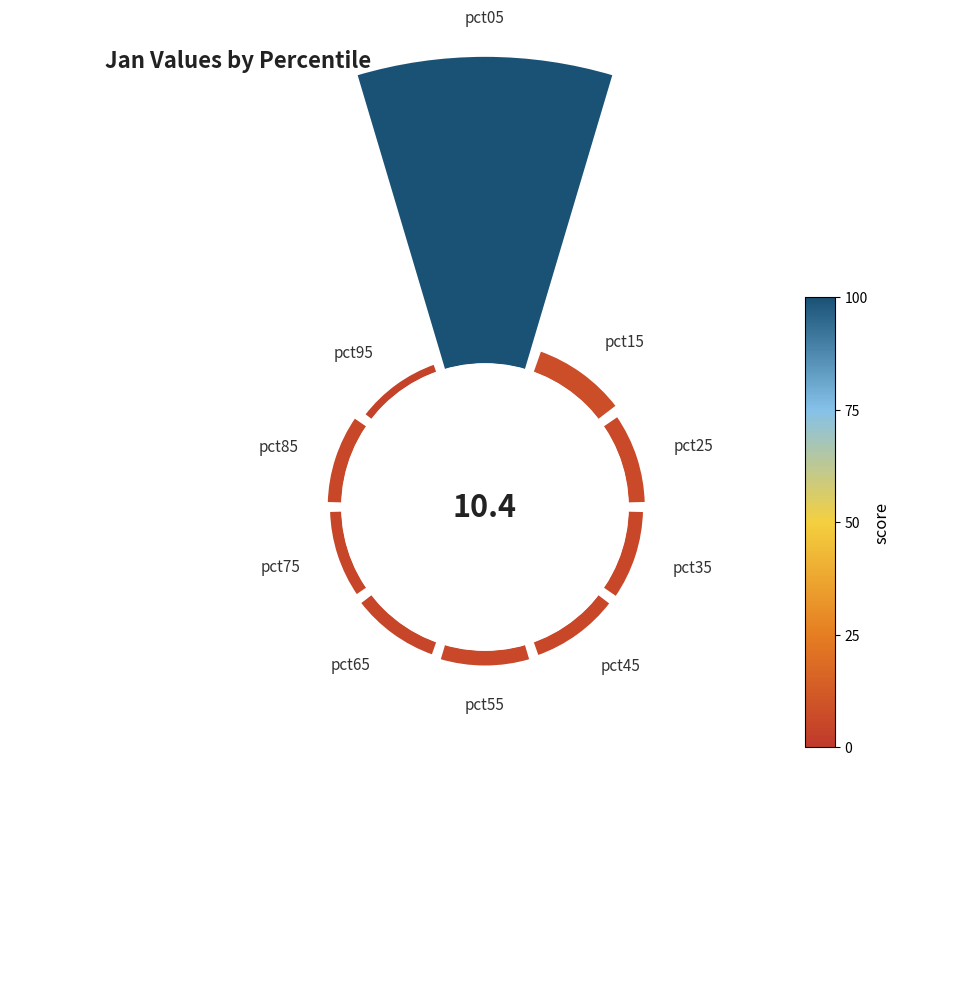

To the nearest percent, what is the average slice percentage?

10%